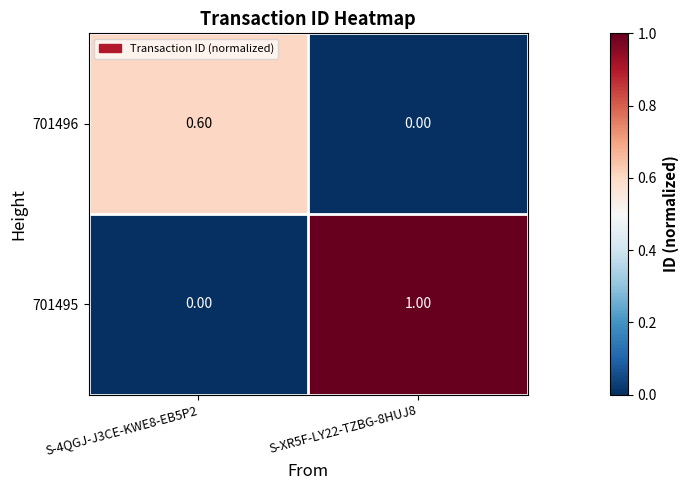

Rank the categories by 701496 value from highest to lowest.

S-4QGJ-J3CE-KWE8-EB5P2, S-XR5F-LY22-TZBG-8HUJ8